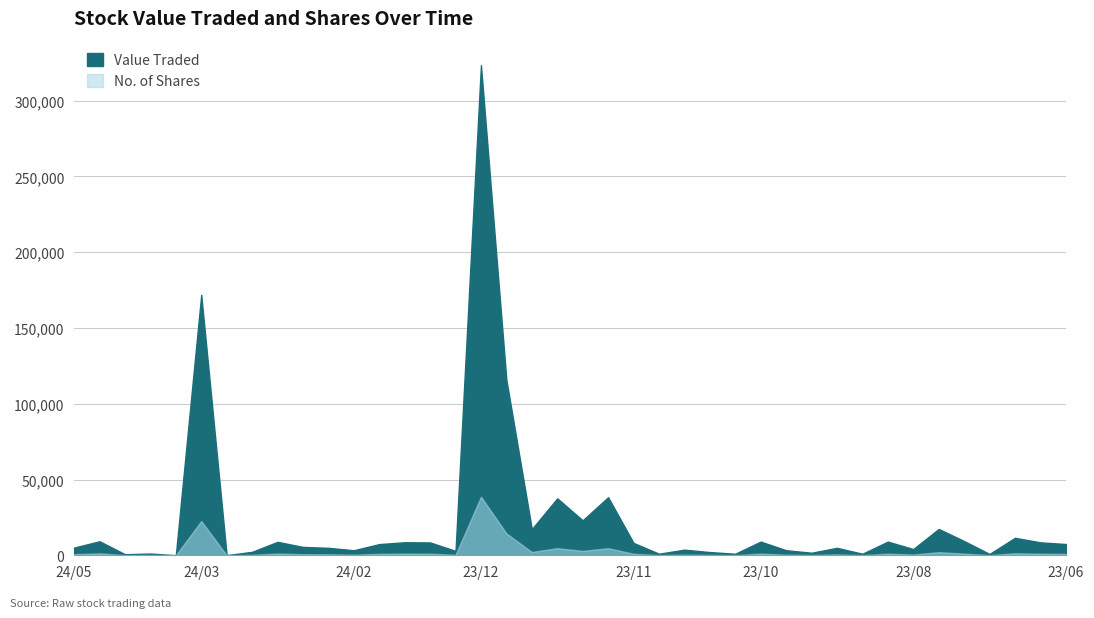

The Value Traded series shows 48348 at 24/12/2023. True or false?

False